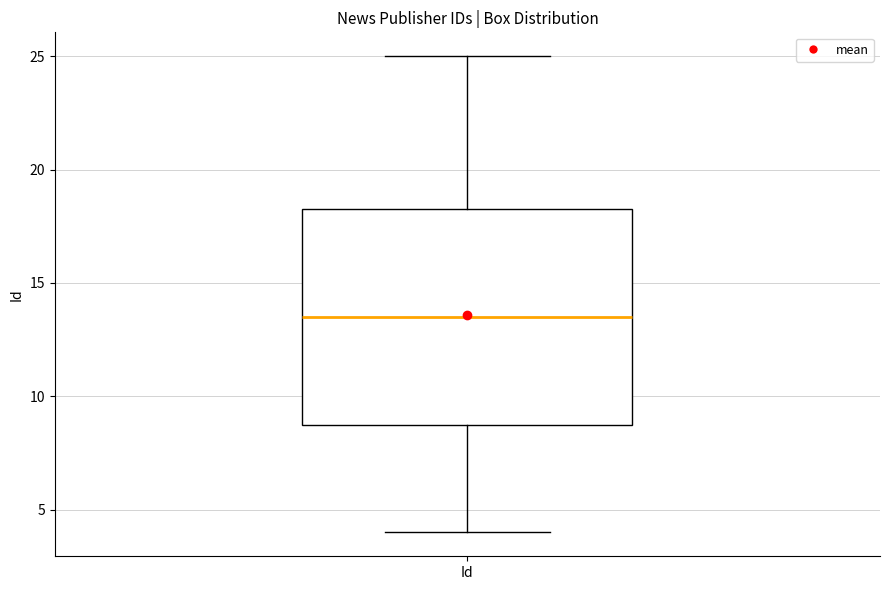

Transcribe this box plot: give where the median line is, the range the box spans, and where the two whiskers end, as read against the y-axis. The values are not printed on the chart, so give them approximately, as read against the axis.

median 13.5, box 9.0 to 18.5, whiskers 4.0 to 25.0